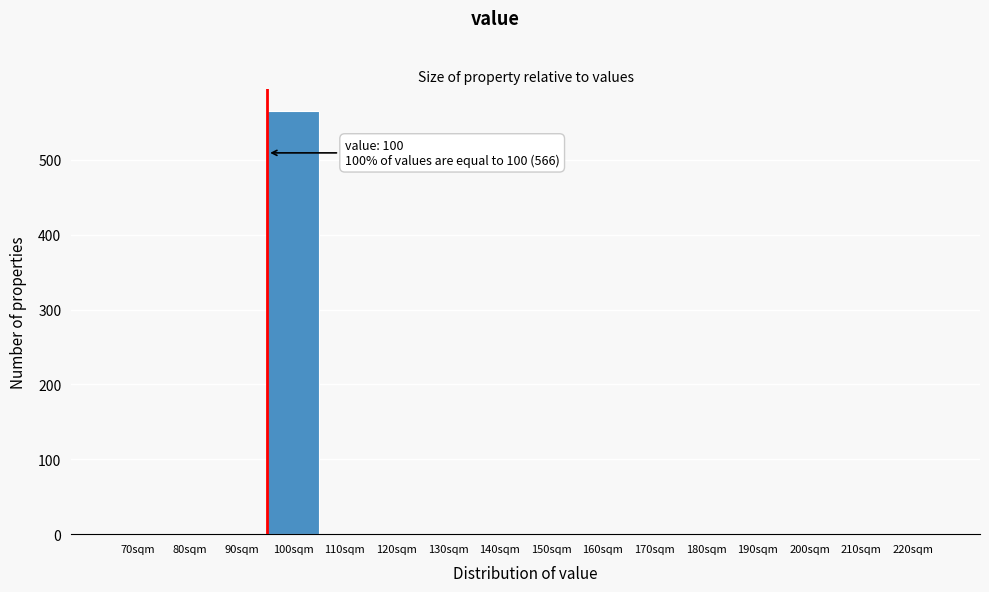

Reading right to left, what are all the values shown in this chart?

220sqm=0	210sqm=0	200sqm=0	190sqm=0	180sqm=0	170sqm=0	160sqm=0	150sqm=0	140sqm=0	130sqm=0	120sqm=0	110sqm=0	100sqm=566	90sqm=0	80sqm=0	70sqm=0